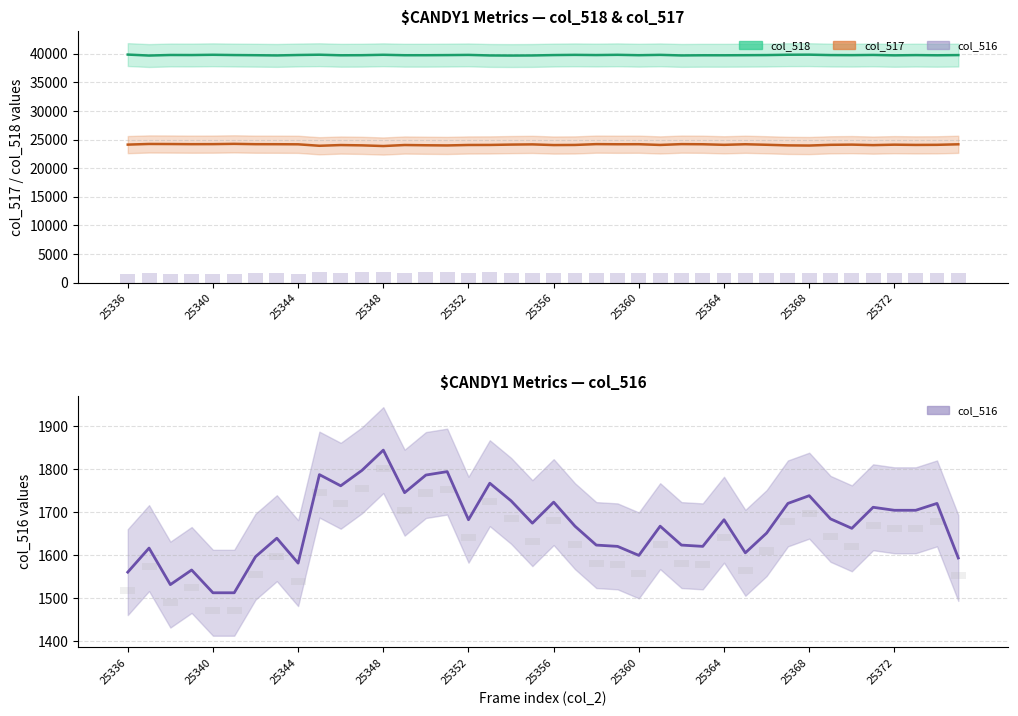

Which series changed the most between 25364 and 32?

col_517